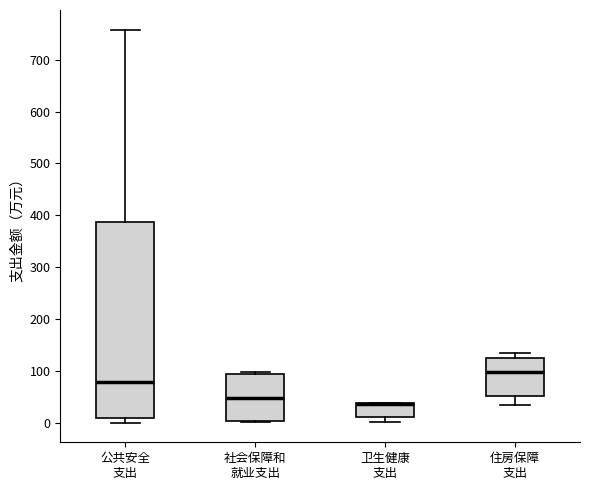

Reading left to right, read every box against the y-axis: the position of its median line, the range the box covers, and the ends of its whiskers. The values are not printed on the chart, so give them approximately, as read against the axis.

公共安全 支出: median 80, box 10 to 390, whiskers 0 to 760
社会保障和 就业支出: median 50, box 0 to 100, whiskers 0 to 100 (just above the box's upper edge)
卫生健康 支出: median 40 (drawn on the box's upper edge), box 10 to 40, whiskers 0 to 40
住房保障 支出: median 100, box 50 to 130, whiskers 40 to 130 (just above the box's upper edge)